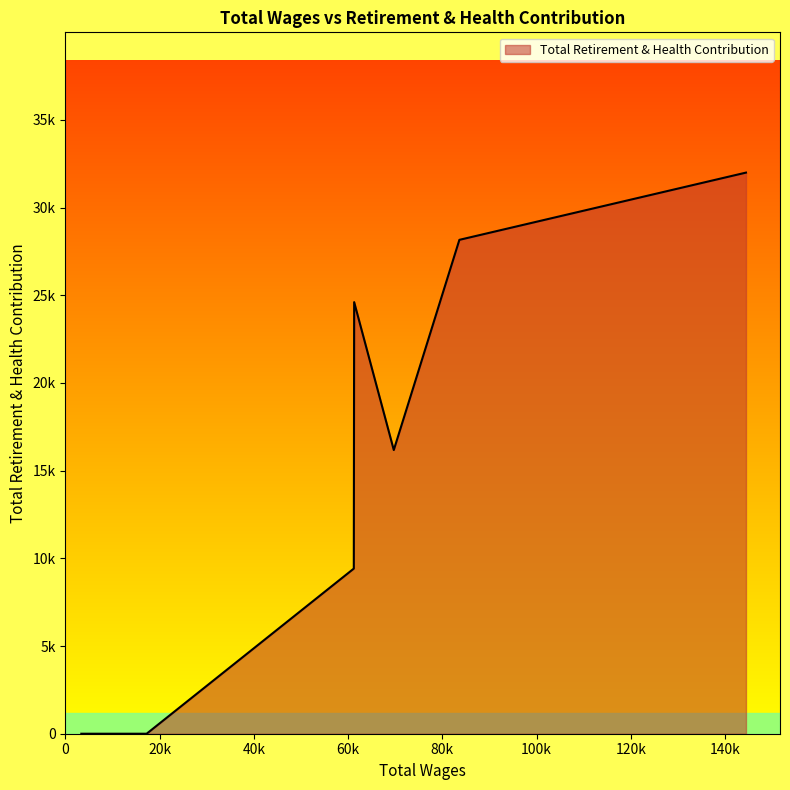

Does the chart display data point markers on the line(s)?

No